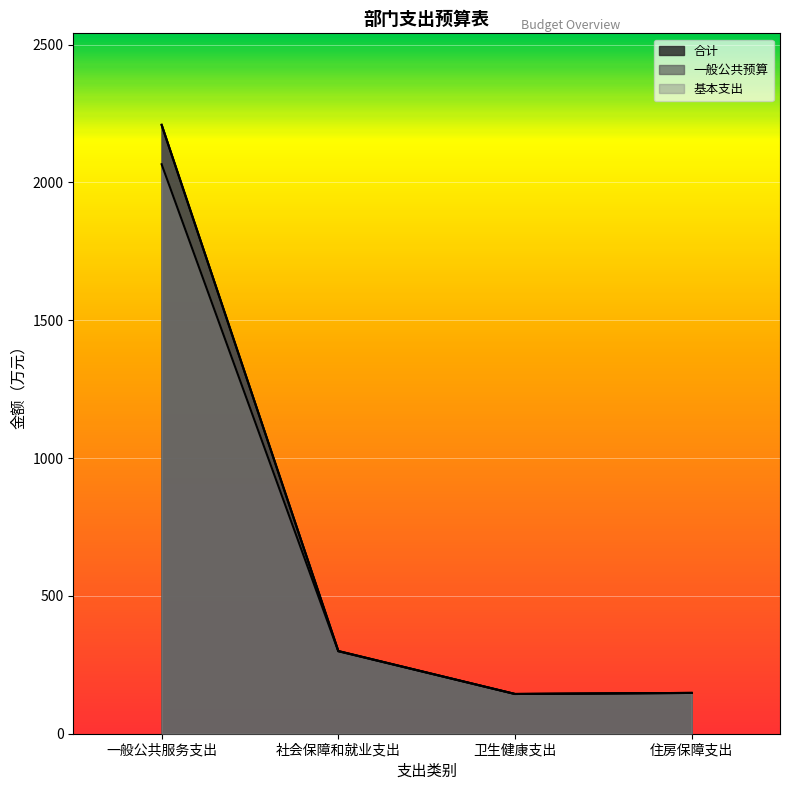

True or false: 合计 has a value of 300.0 at 社会保障和就业支出.

True